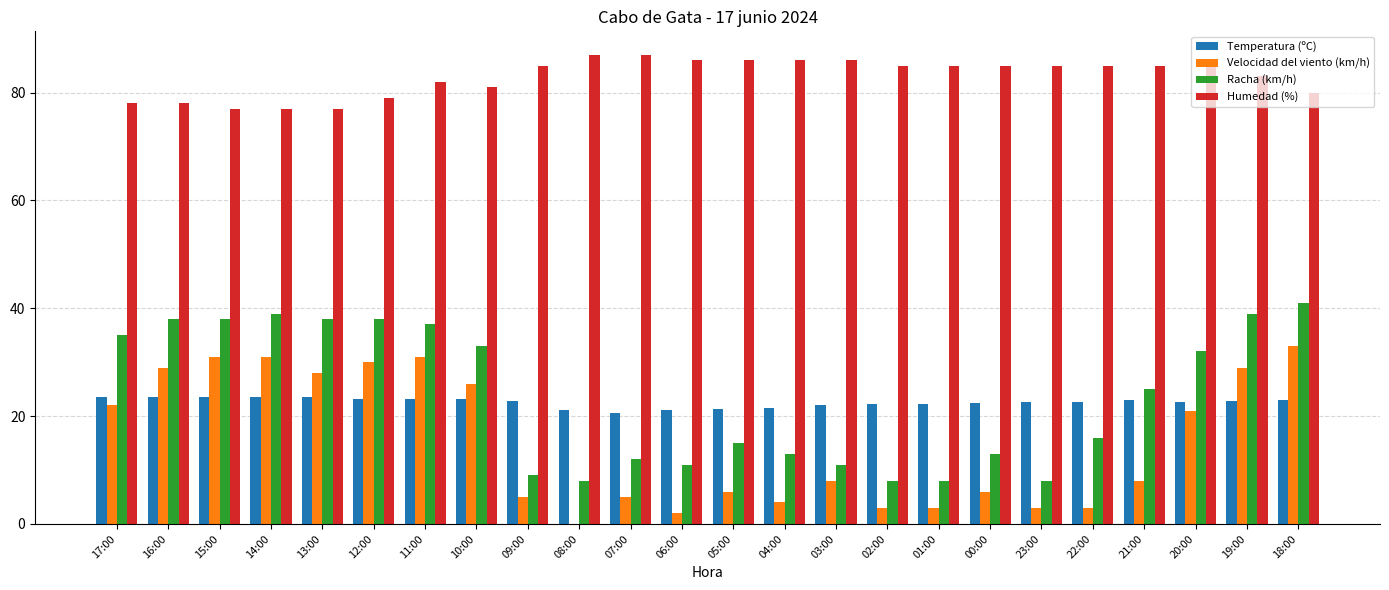

At which category is the sum across all series the highest?

18:00